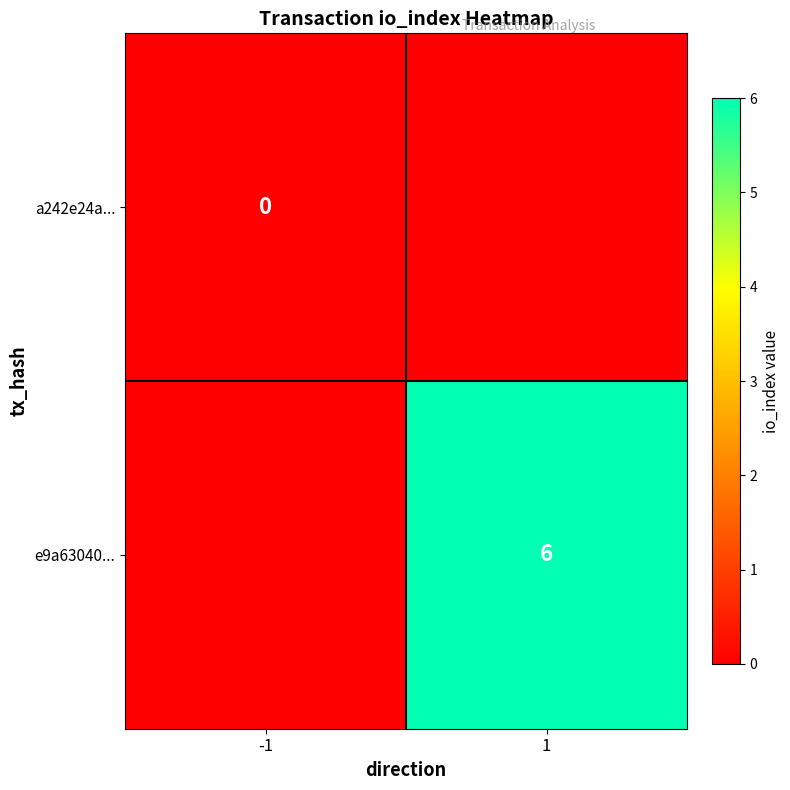

Is it true that e9a63040... equals 4 at 1?

False